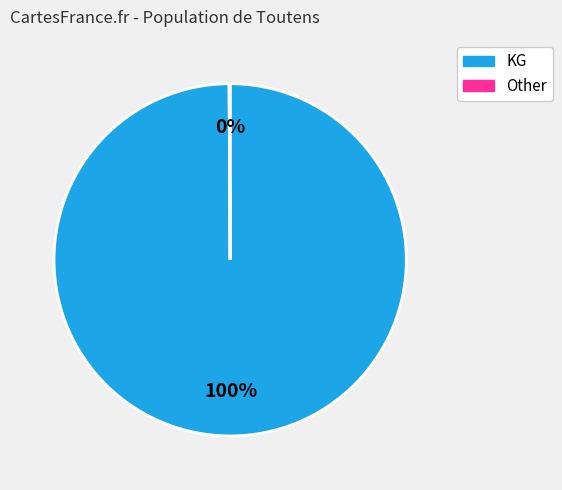

To the nearest percent, what is the difference between the largest and smallest slice percentages?

100%